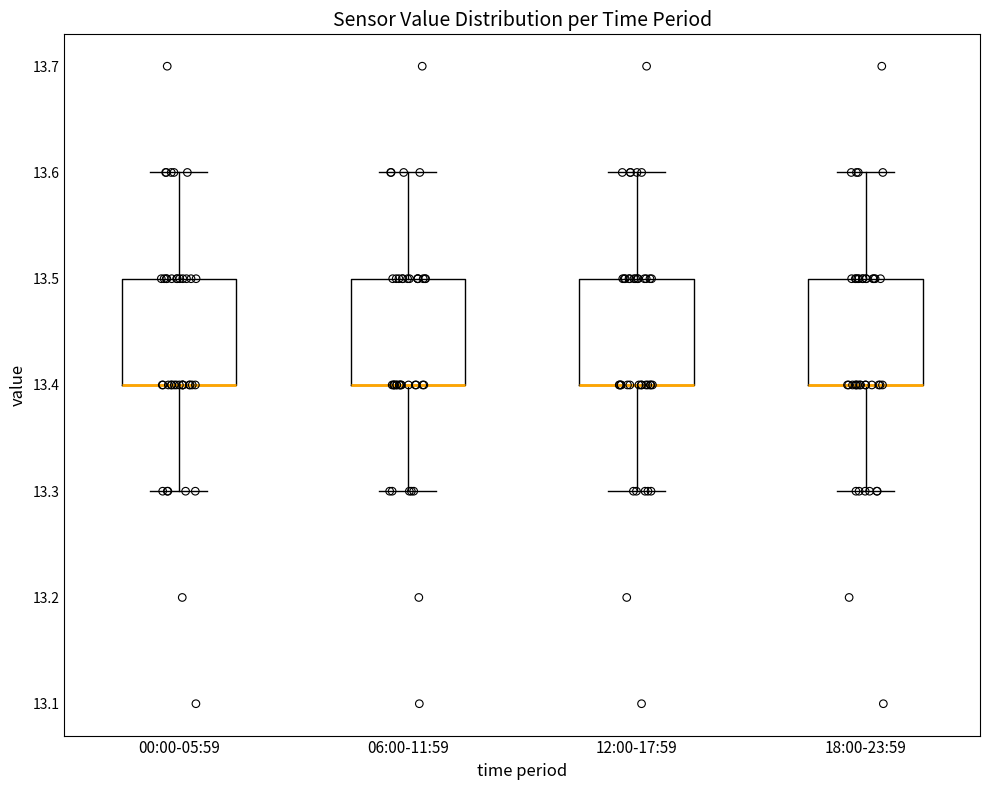

Where is the upper edge of the box for 12:00-17:59 on the y-axis? The values are not printed on the chart, so give them approximately, as read against the axis.

13.5